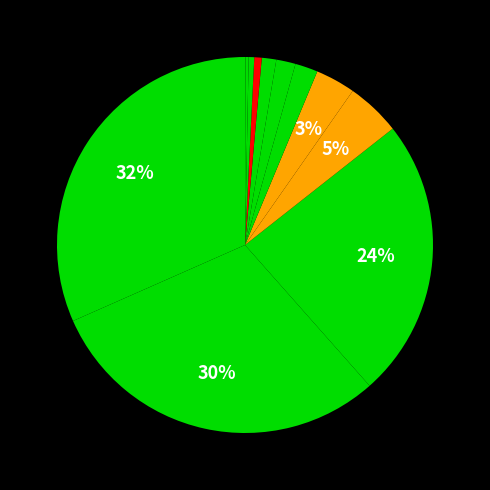

How many segments does this pie chart have?

13